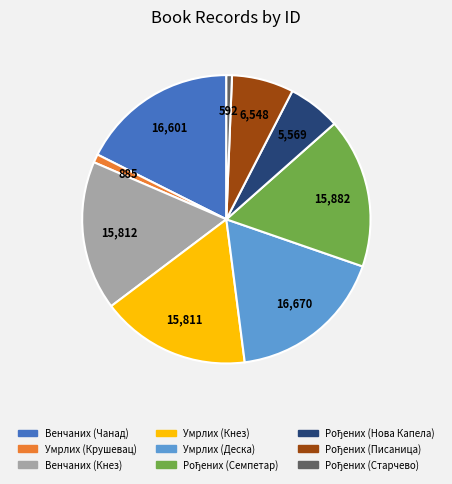

Does any single category account for the majority?

No